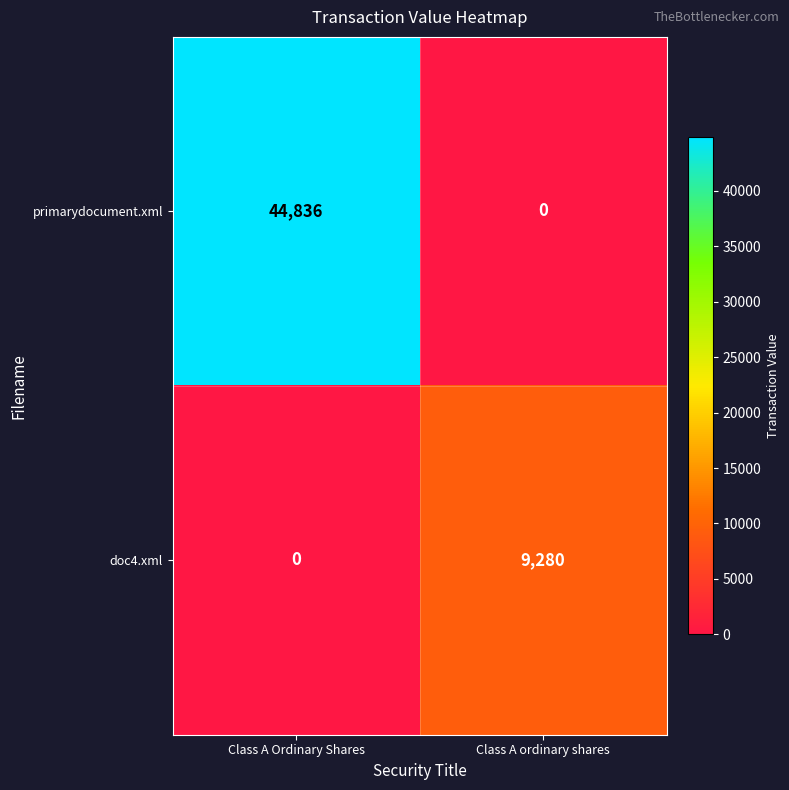

Read the primarydocument.xml value at Class A Ordinary Shares.

44836